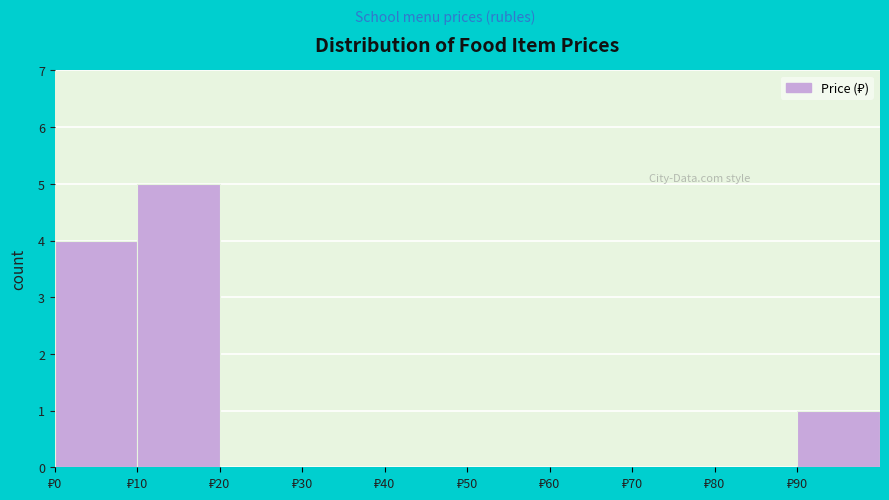

Over which range of the x-axis is the bar tallest?

10 to 20